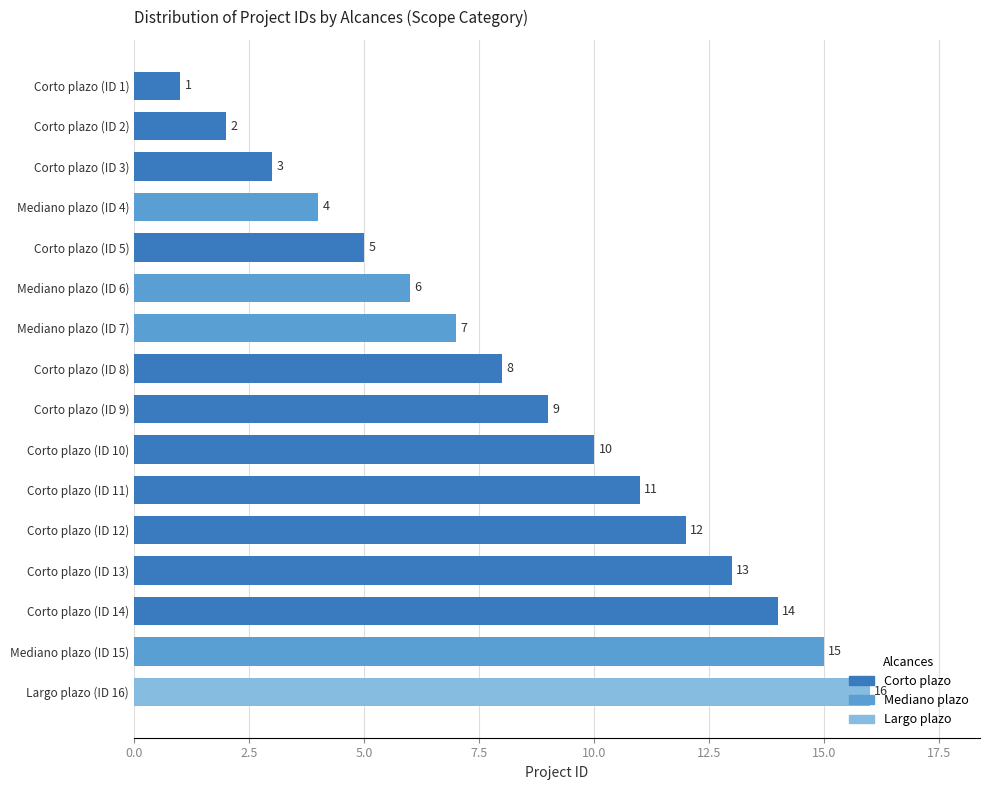

The value at Corto plazo (ID 13) is 5. True or false?

False